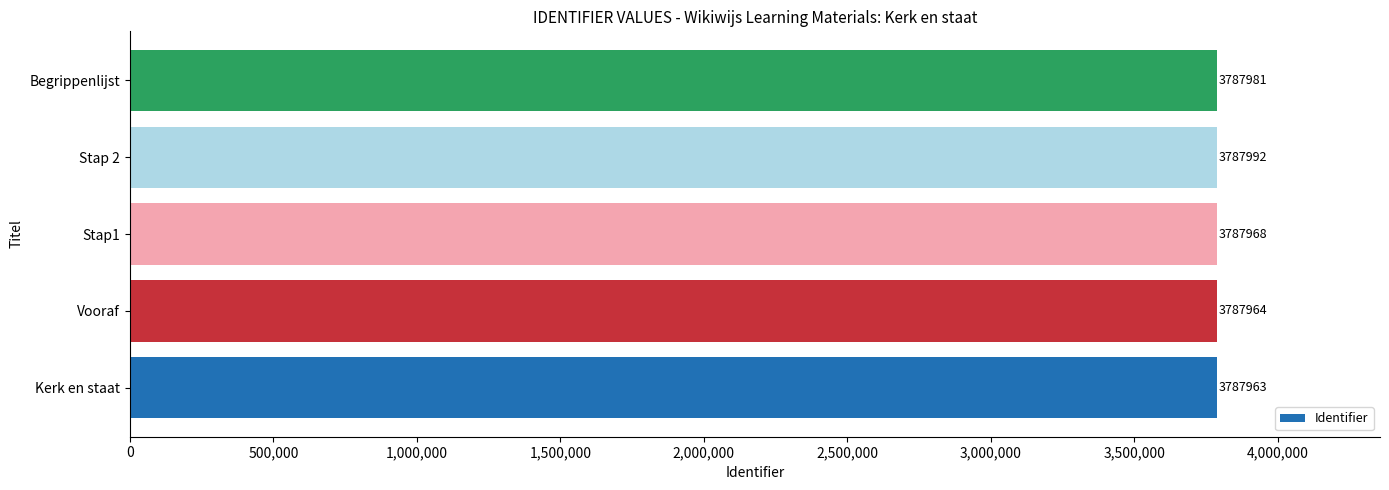

What is the ratio of the value at Begrippenlijst to the value at Vooraf?

1.0